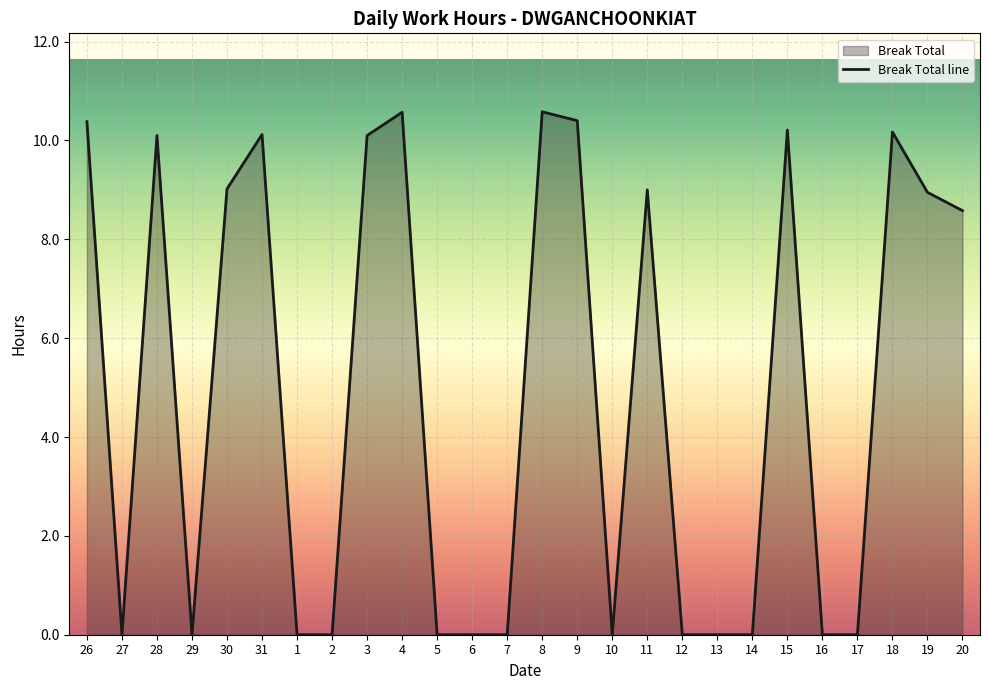

Where is the first local minimum?

27